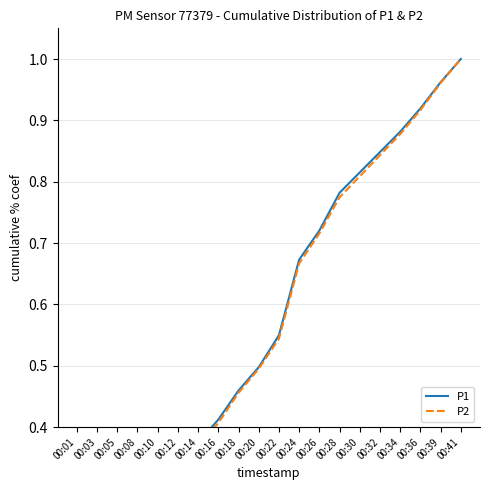

What is the maximum value for P2?

1.0